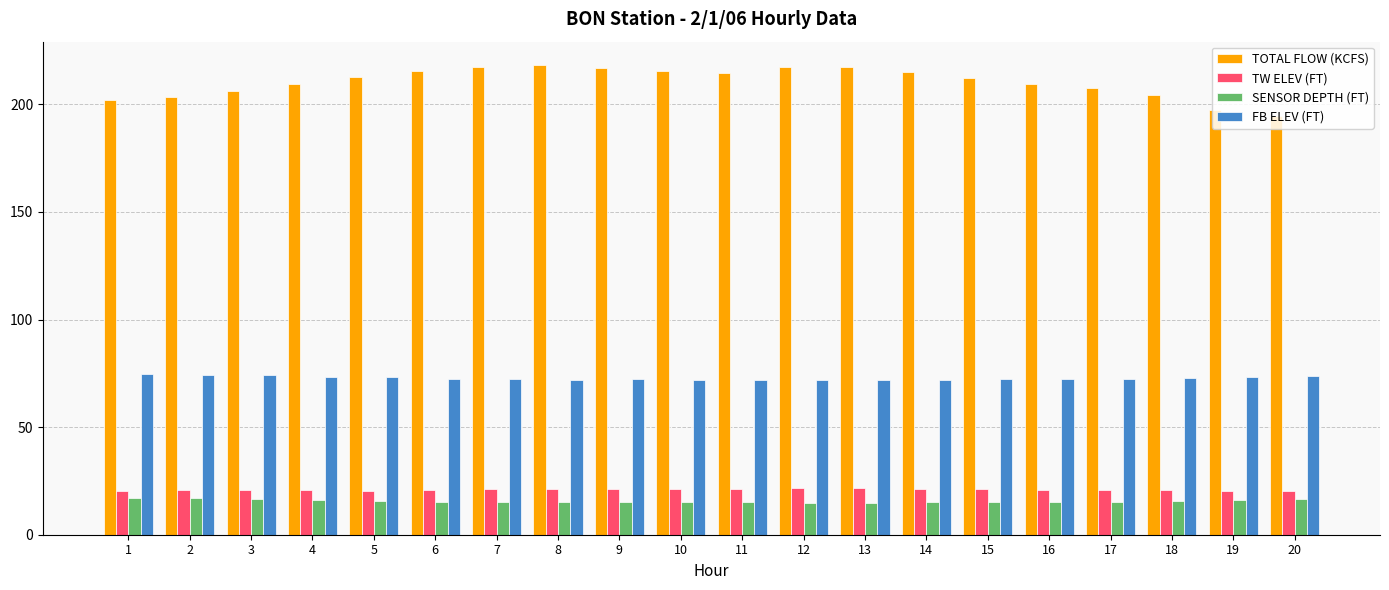

Count the number of data series in this chart.

4